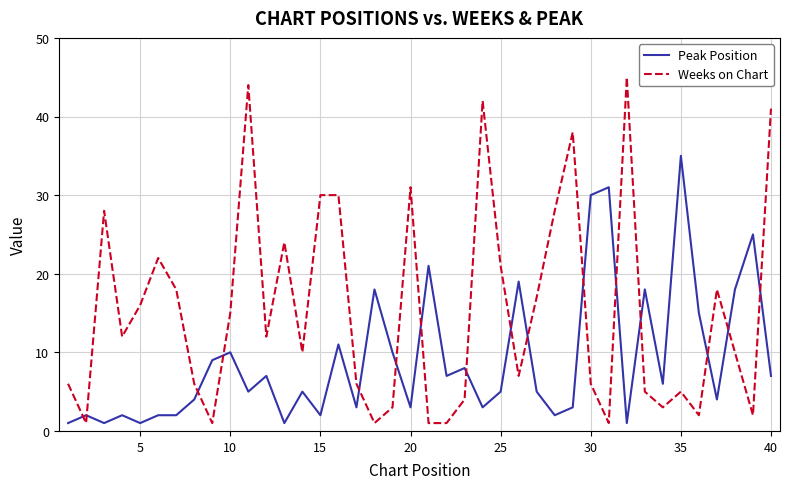

Does the chart display data point markers on the line(s)?

No